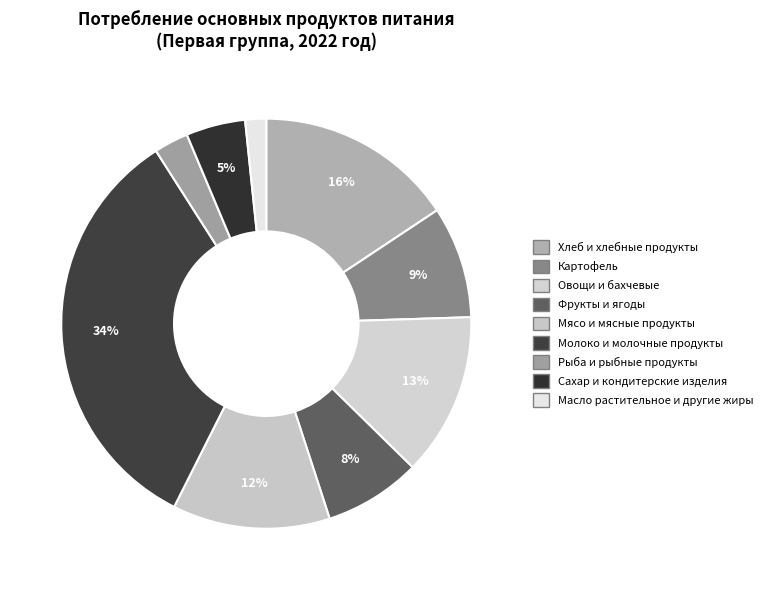

Which category has the biggest portion of the pie?

Молоко и молочные продукты